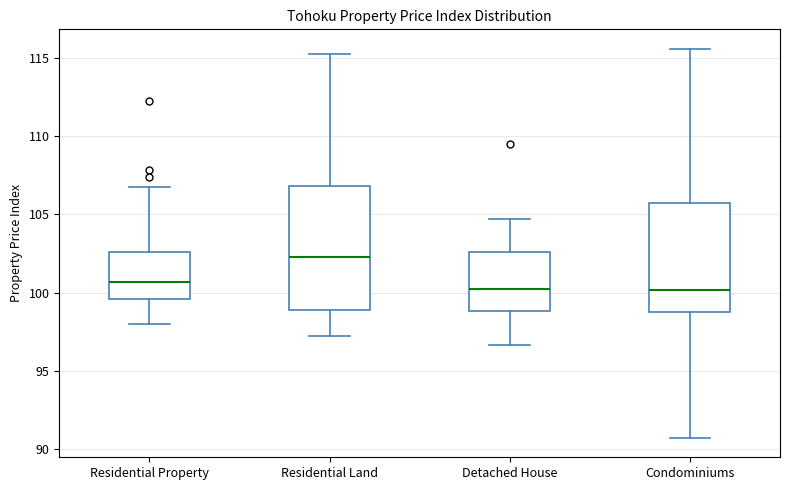

Reading left to right, transcribe this box plot: for each box, give where its median line is, the range the box spans, and where its two whiskers end, as read against the y-axis. The values are not printed on the chart, so give them approximately, as read against the axis.

Residential Property: median 100.5, box 99.5 to 102.5, whiskers 98.0 to 107.0
Residential Land: median 102.5, box 99.0 to 107.0, whiskers 97.0 to 115.5
Detached House: median 100.5, box 99.0 to 102.5, whiskers 96.5 to 104.5
Condominiums: median 100.0, box 99.0 to 106.0, whiskers 90.5 to 115.5